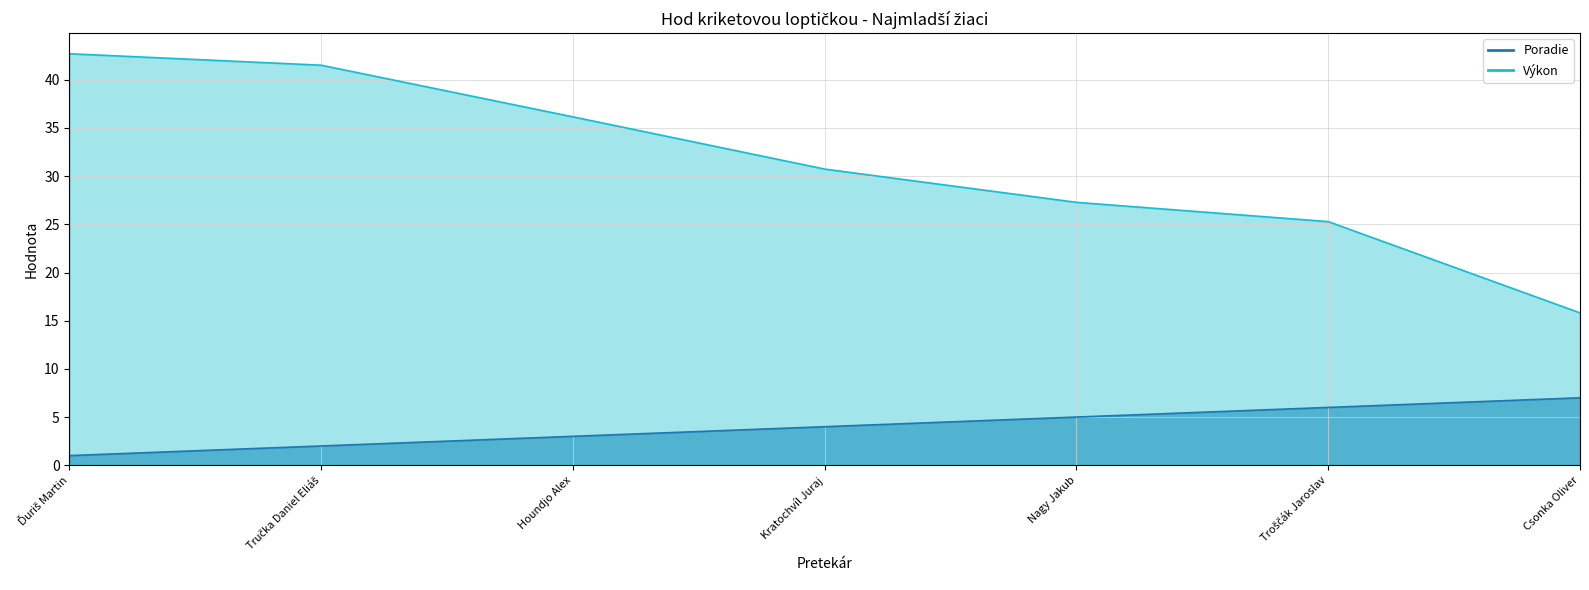

True or false: Výkon_line has more than 0 interior local peaks.

False